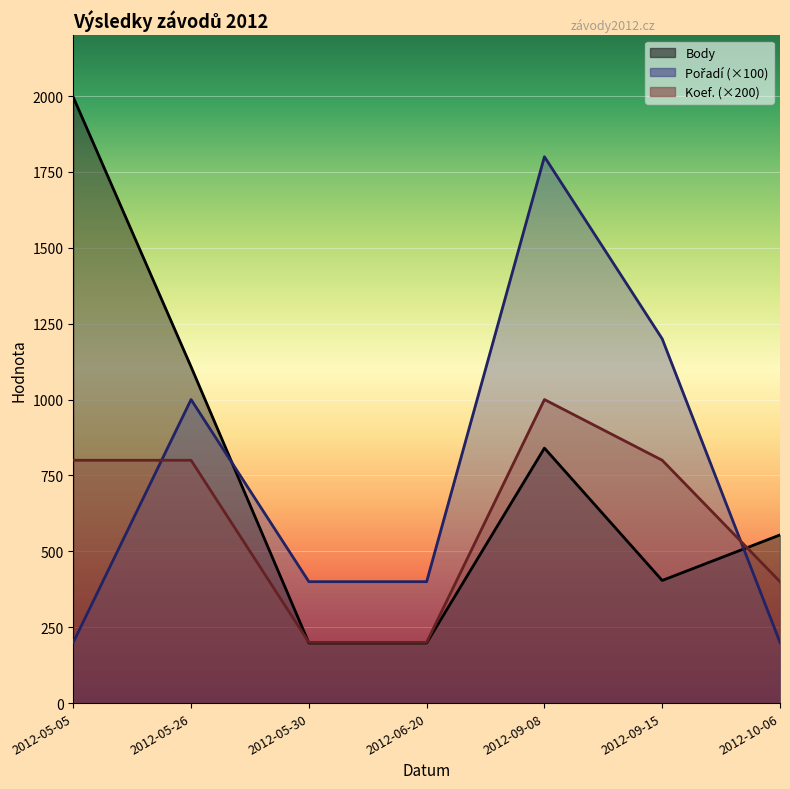

Rank the series by their maximum value, from highest to lowest.

Body, Pořadí, Koef.